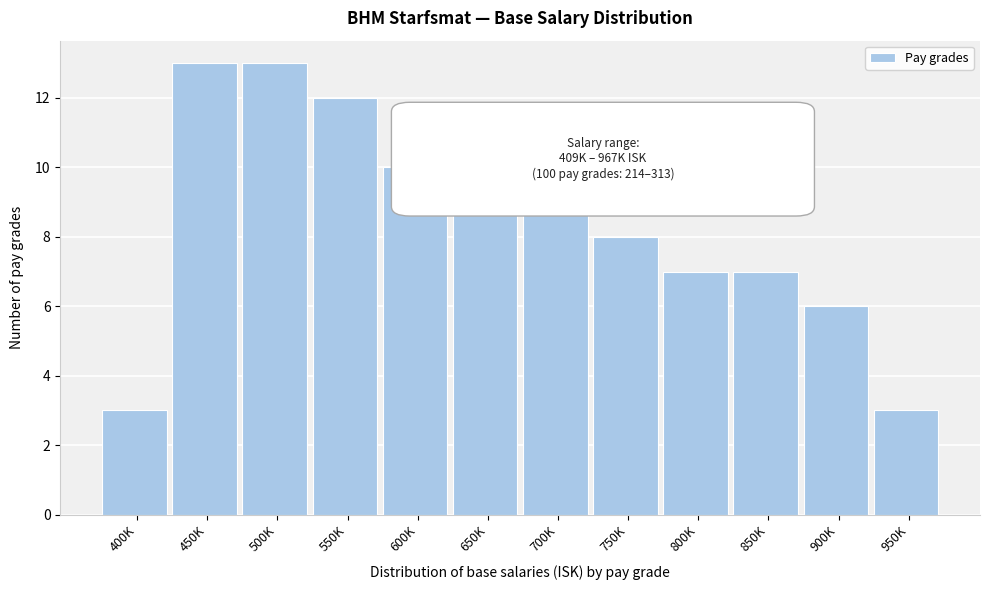

Reading left to right, list all the values displayed in this chart.

3	13	13	12	10	9	9	8	7	7	6	3